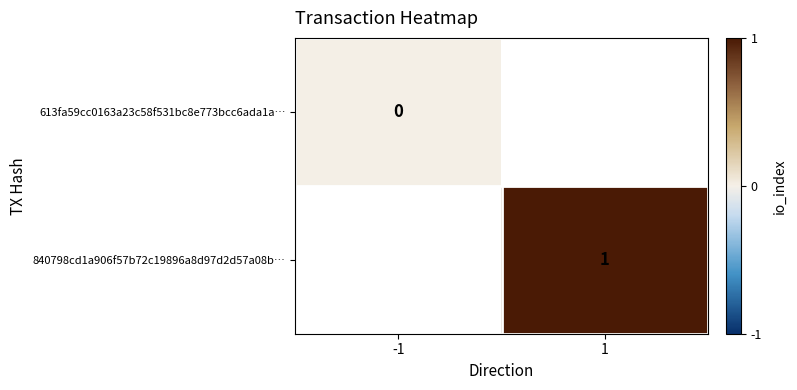

True or false: 840798cd1a906f57b72c19896a8d97d2d57a08b… has a value of 2 at 1.

False